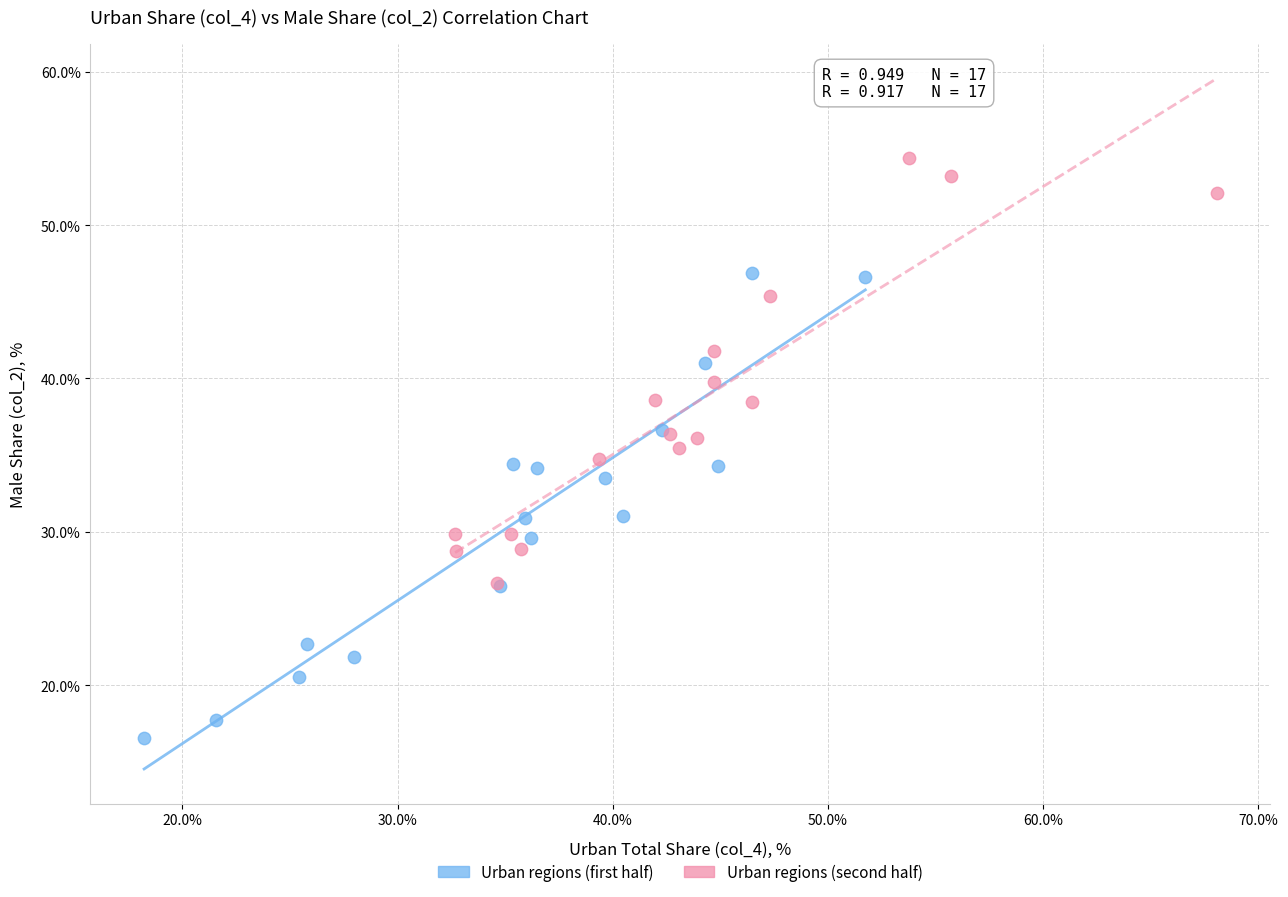

Which series has the widest spread of Y values?

Urban regions (first half)